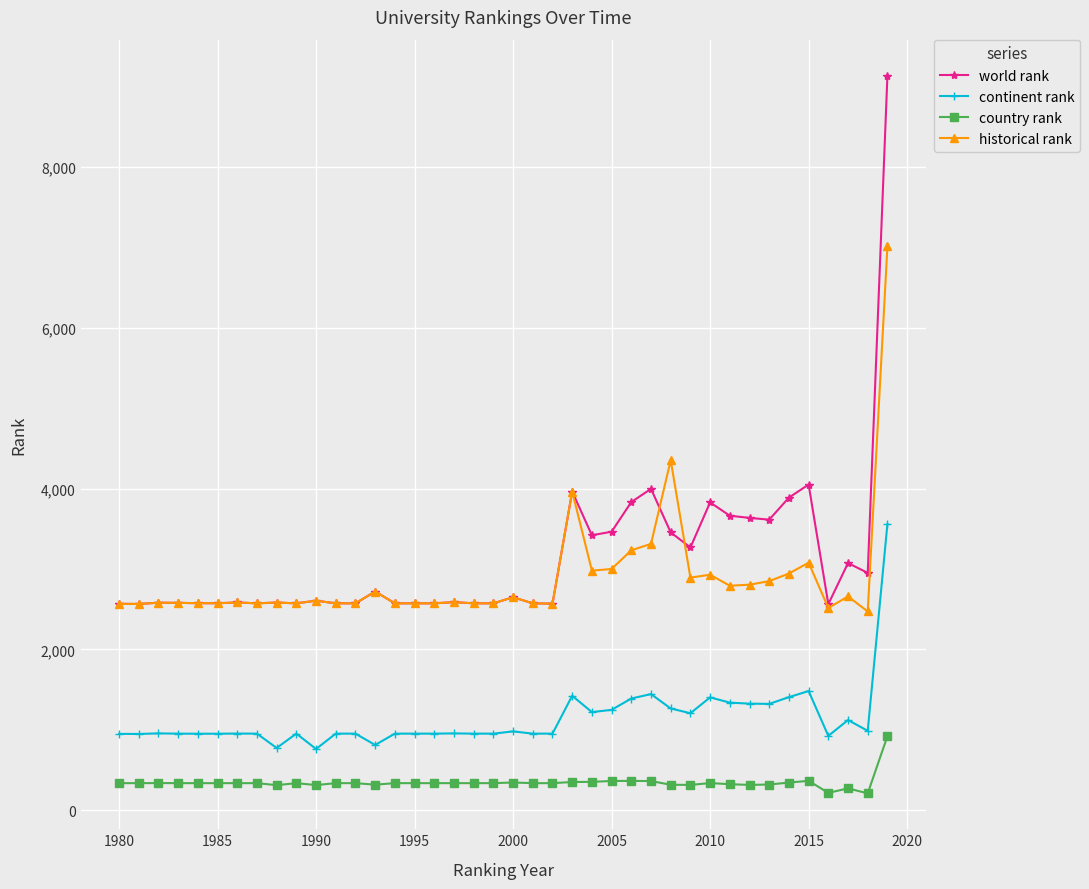

True or false: country rank and world rank cross at least once.

False